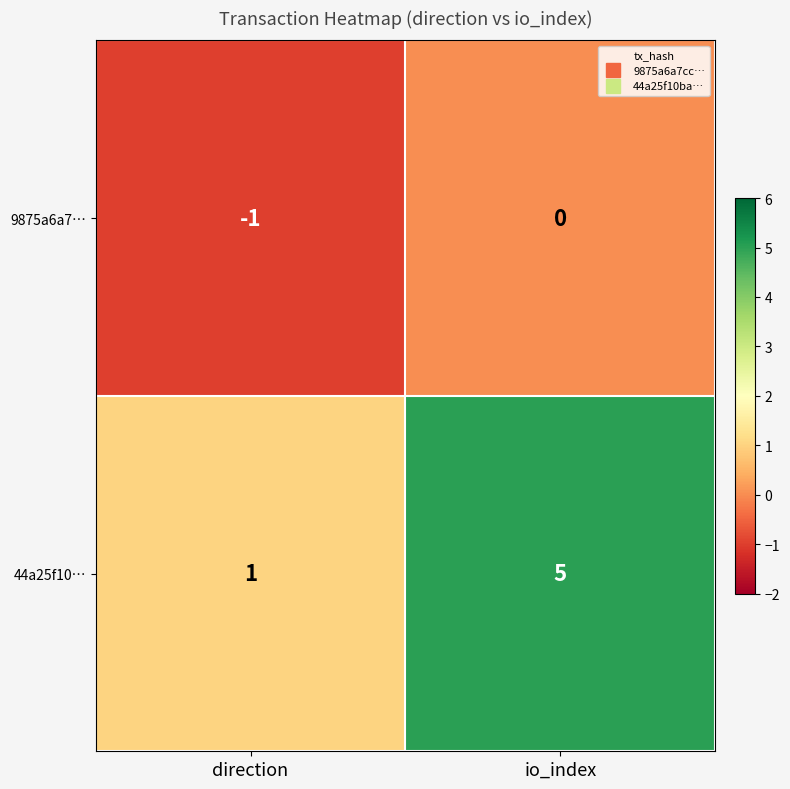

Reading left to right, what are all the values shown in this chart?

9875a6a7…: -1	0
44a25f10…: 1	5